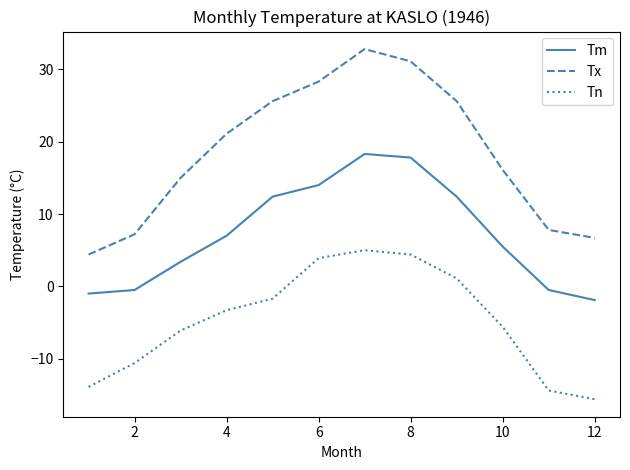

Rank the series by their average value, from lowest to highest.

Tn, Tm, Tx